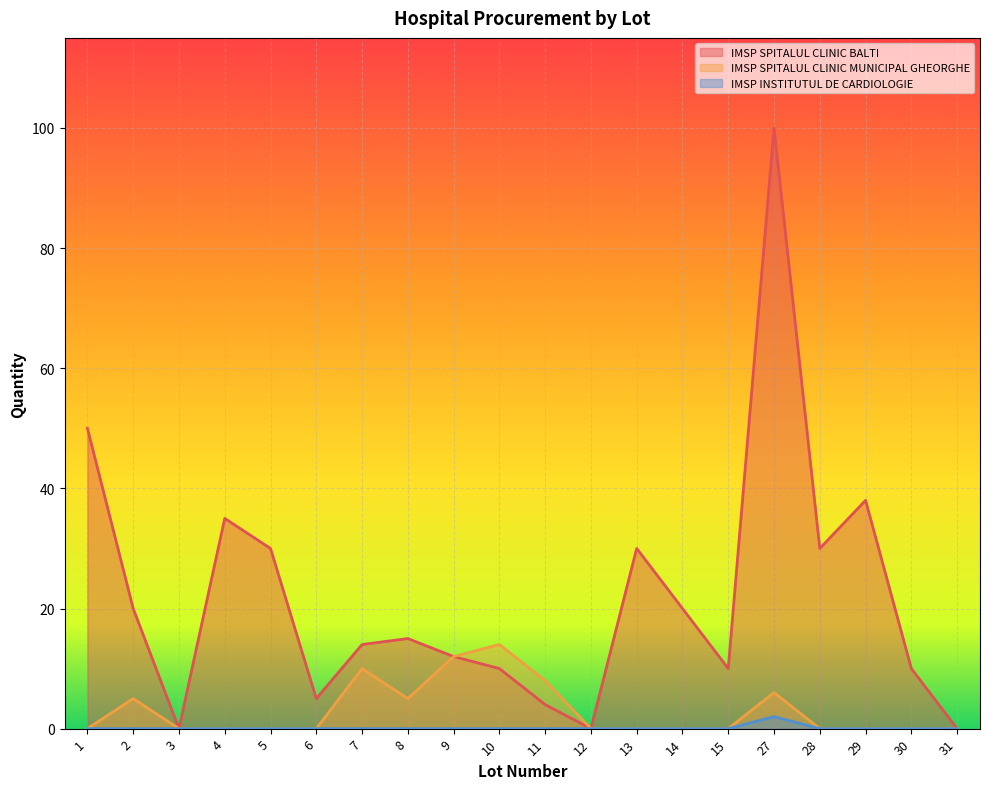

How many data points does each series have?

20